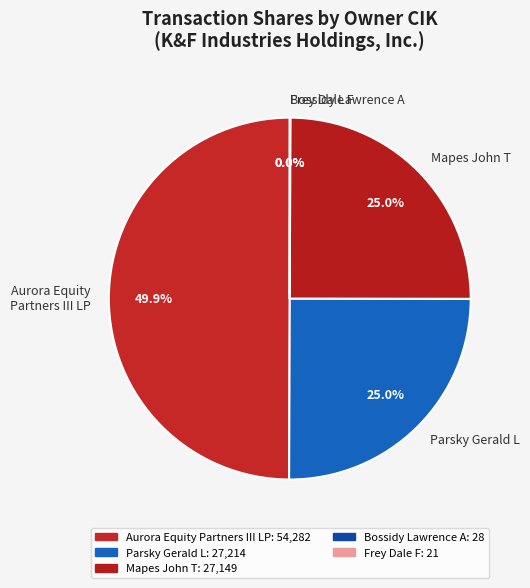

What portion of the pie excludes Mapes John T?

75.0%